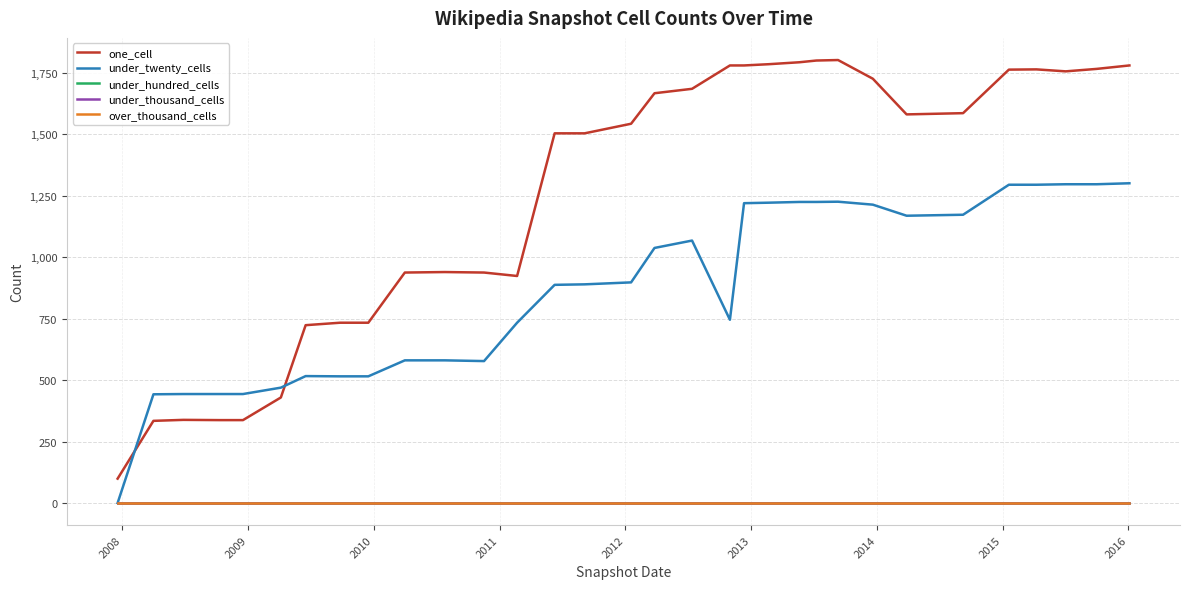

True or false: under_twenty_cells and under_hundred_cells cross at least once.

False